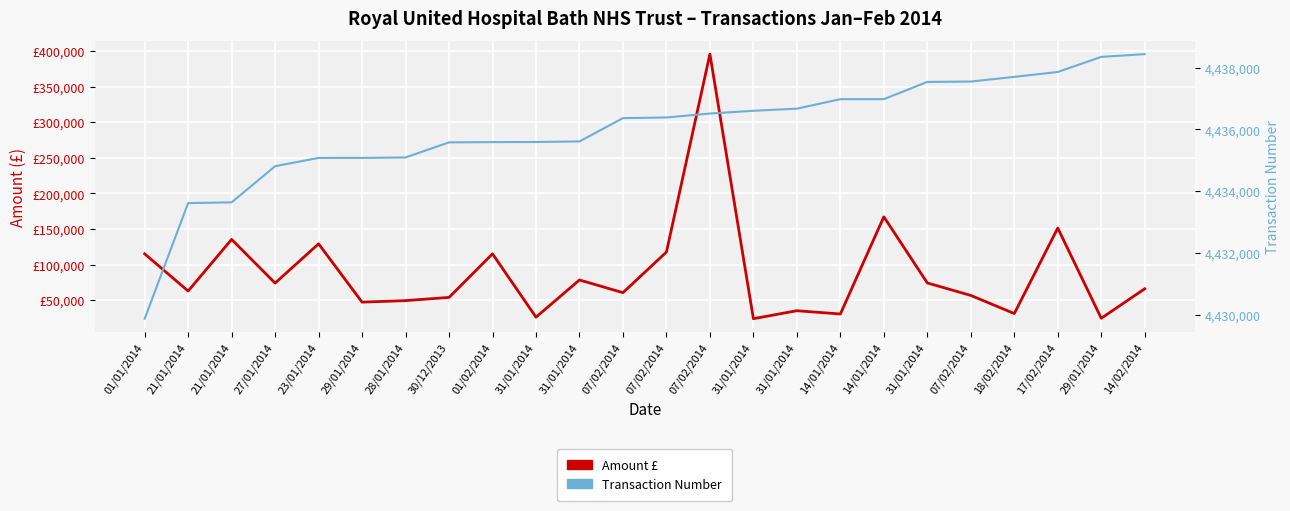

What is the difference between the highest and lowest values at 23/01/2014?

4305949